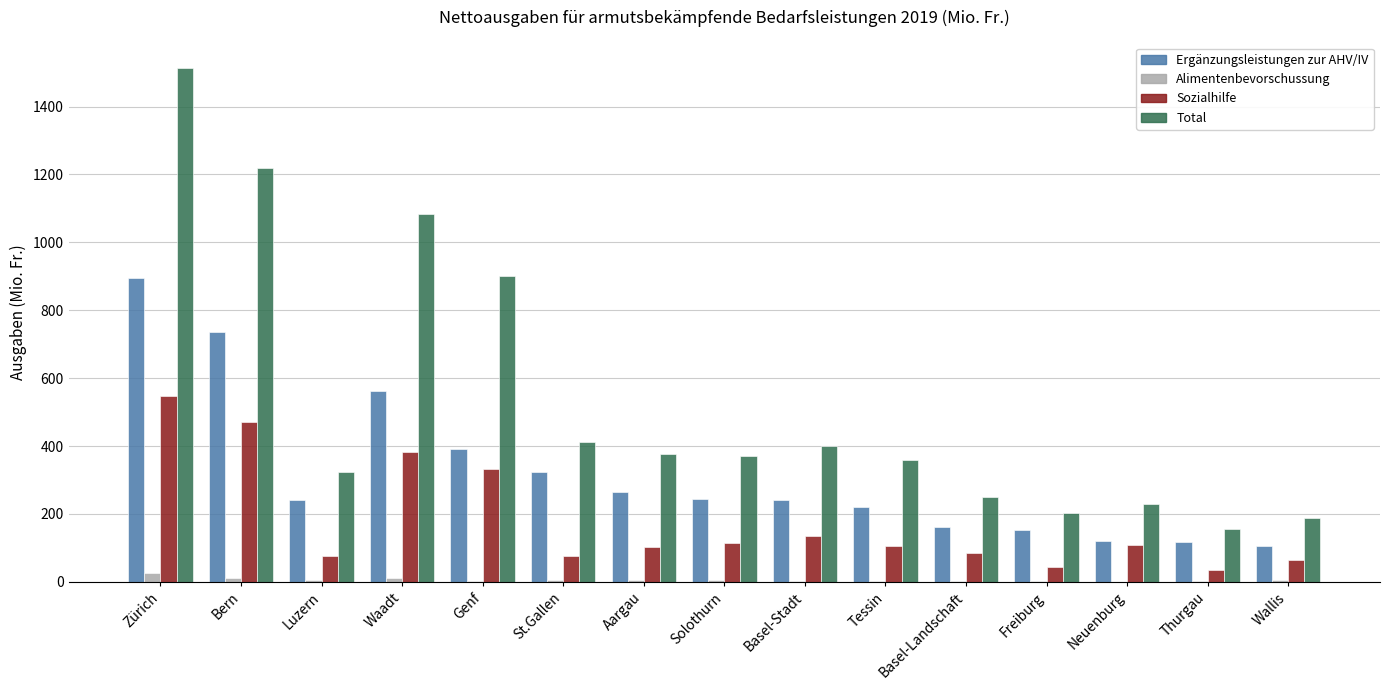

At which category is the sum across all series the highest?

Zürich